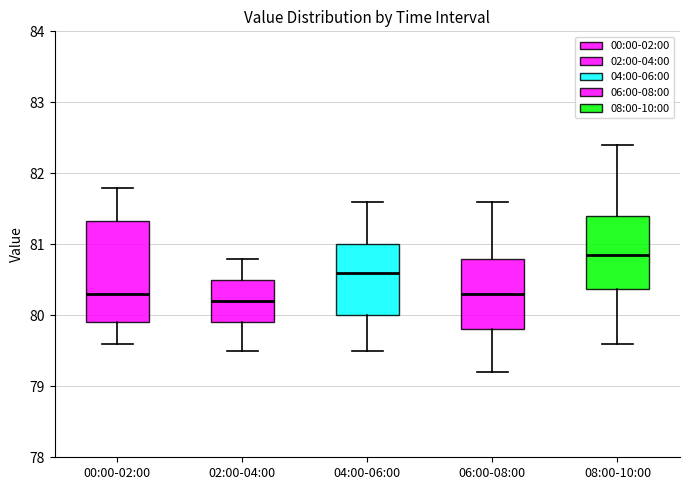

Where does the lower whisker of the box for 00:00-02:00 end on the y-axis? The values are not printed on the chart, so give them approximately, as read against the axis.

79.6